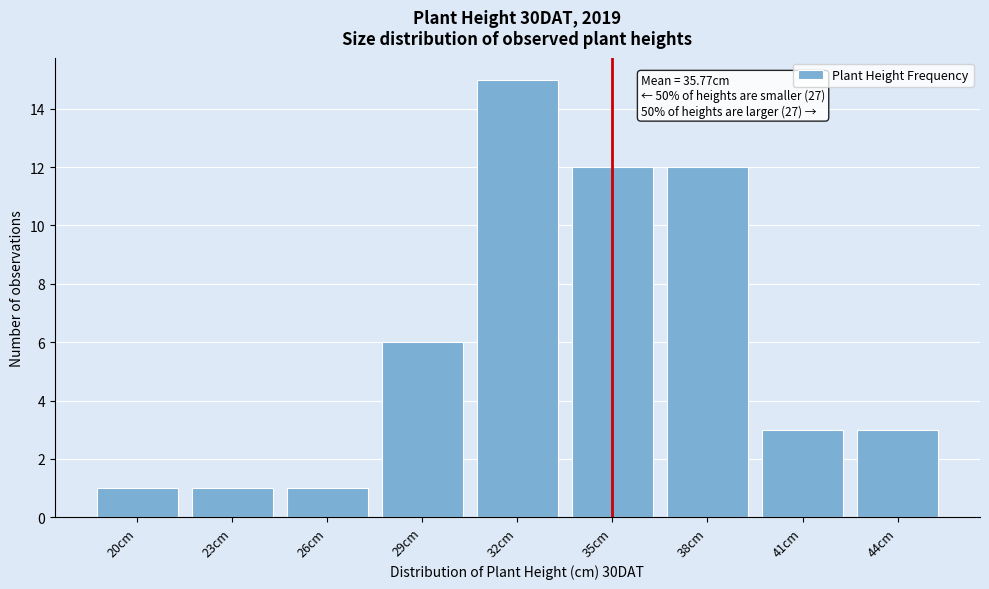

Reading left to right, list all the values displayed in this chart.

20cm=1	23cm=1	26cm=1	29cm=6	32cm=15	35cm=12	38cm=12	41cm=3	44cm=3